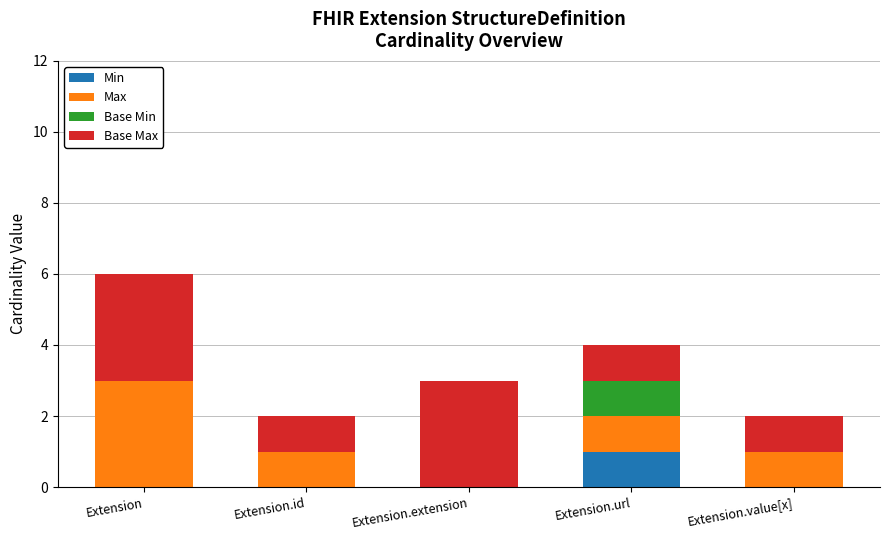

What is the total value across all series at Extension.extension?

3